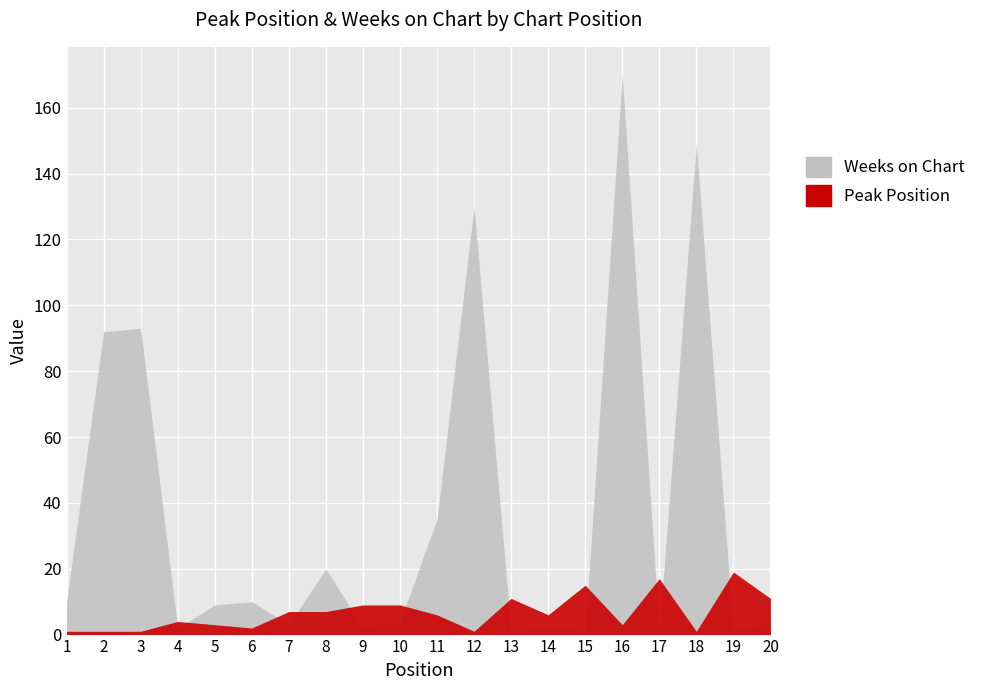

At which label does Peak Position reach its minimum?

1